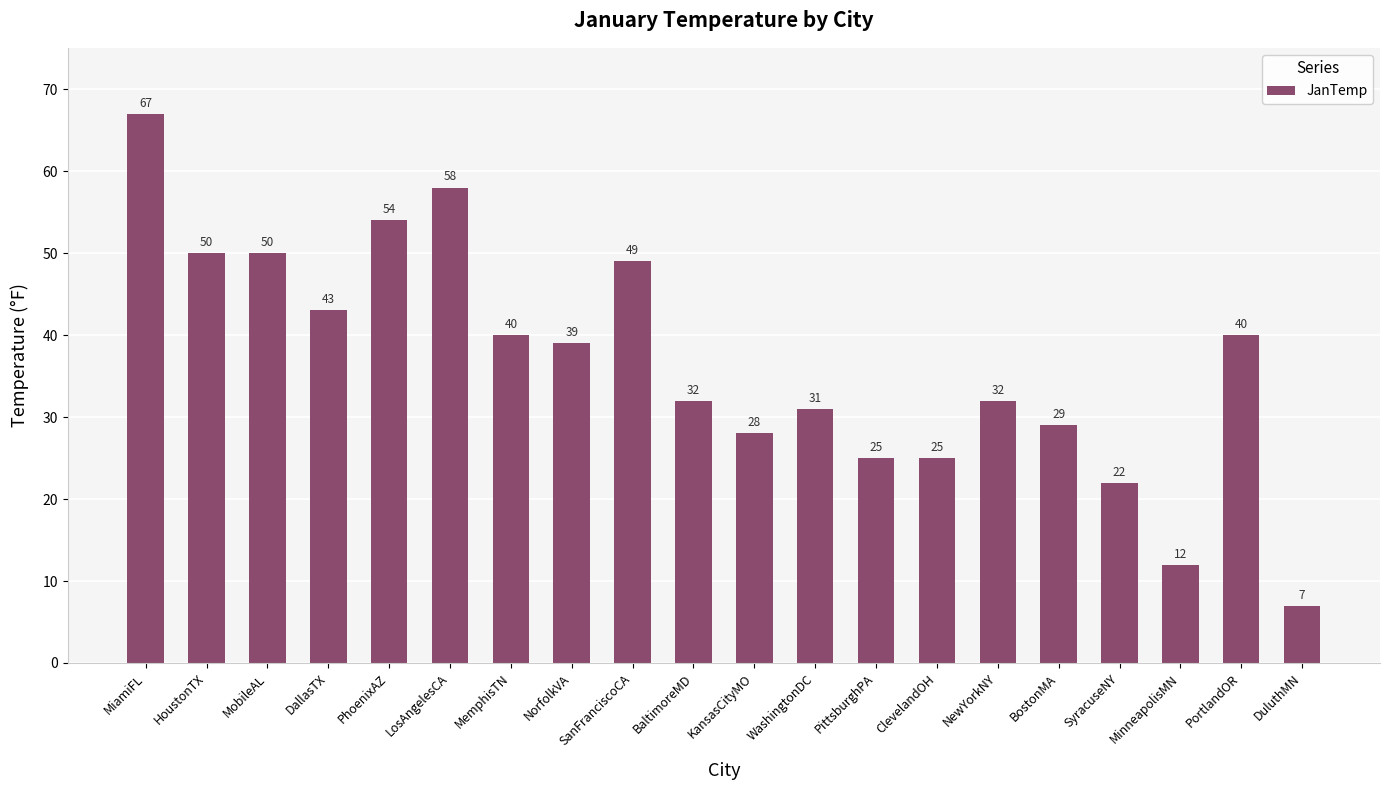

How many data points are less than 39?

10